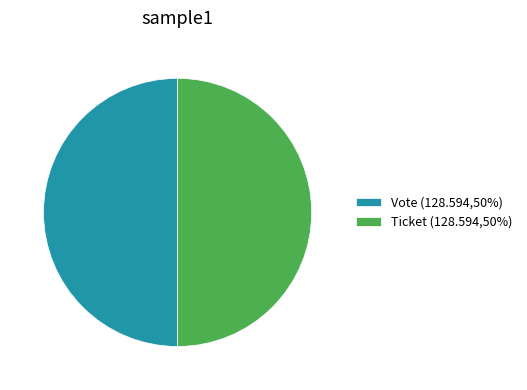

How many slices are in this pie chart?

2